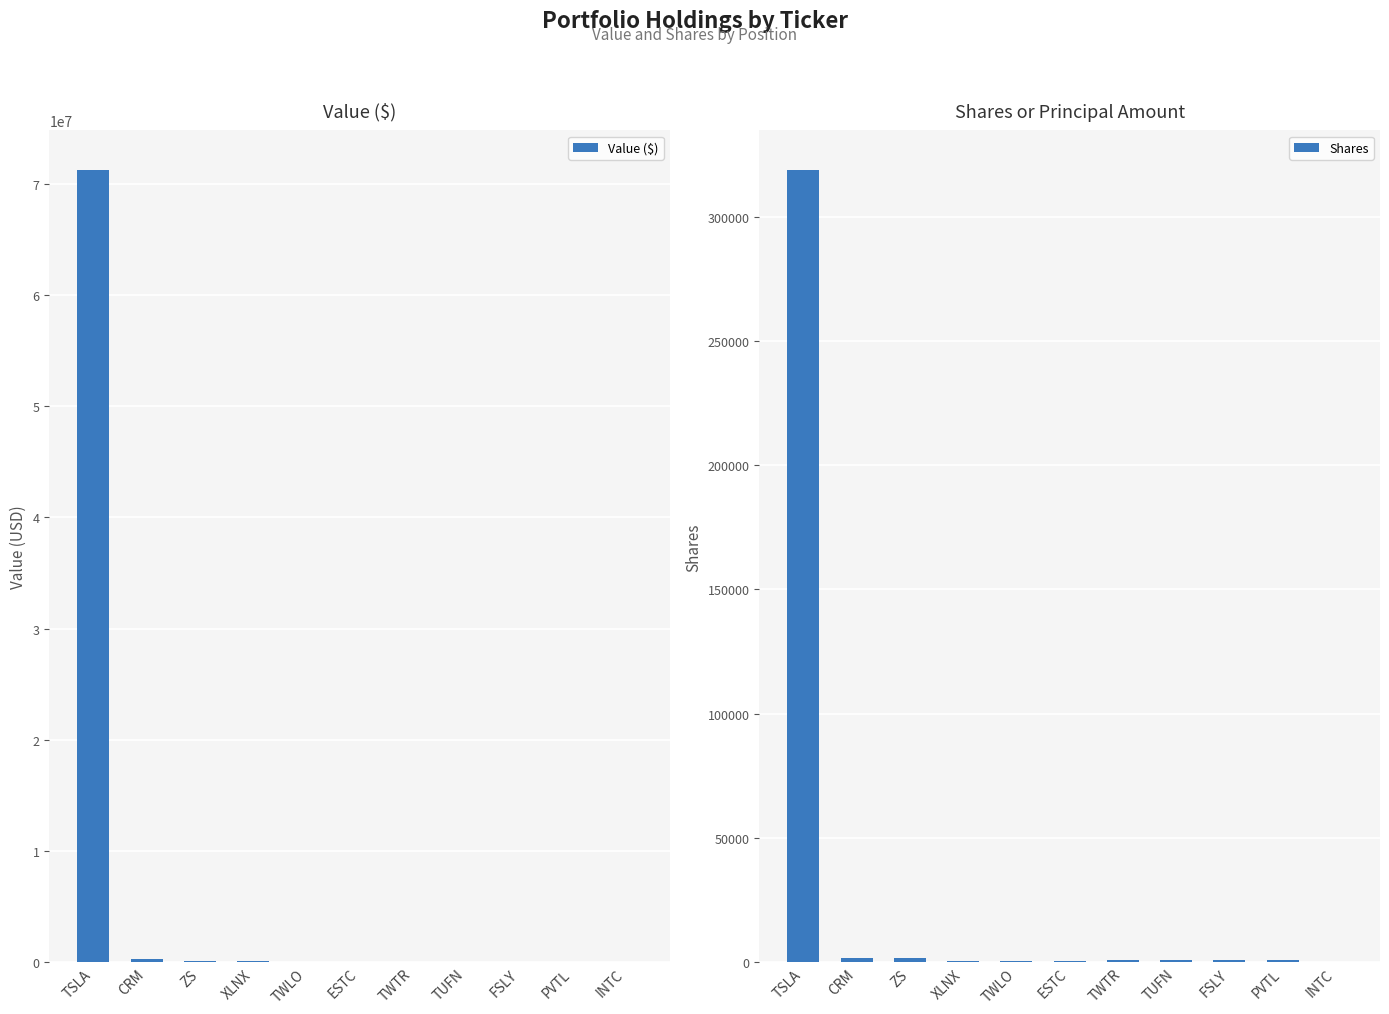

Which category has the lowest value across all series?

INTC